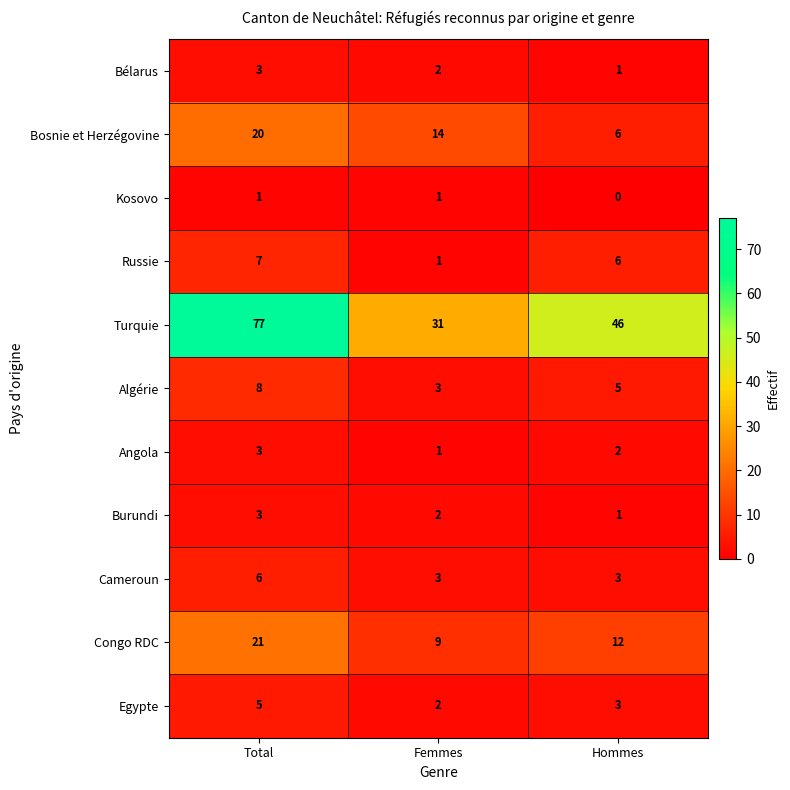

Is it true that Bosnie et Herzégovine equals 6 at Hommes?

True